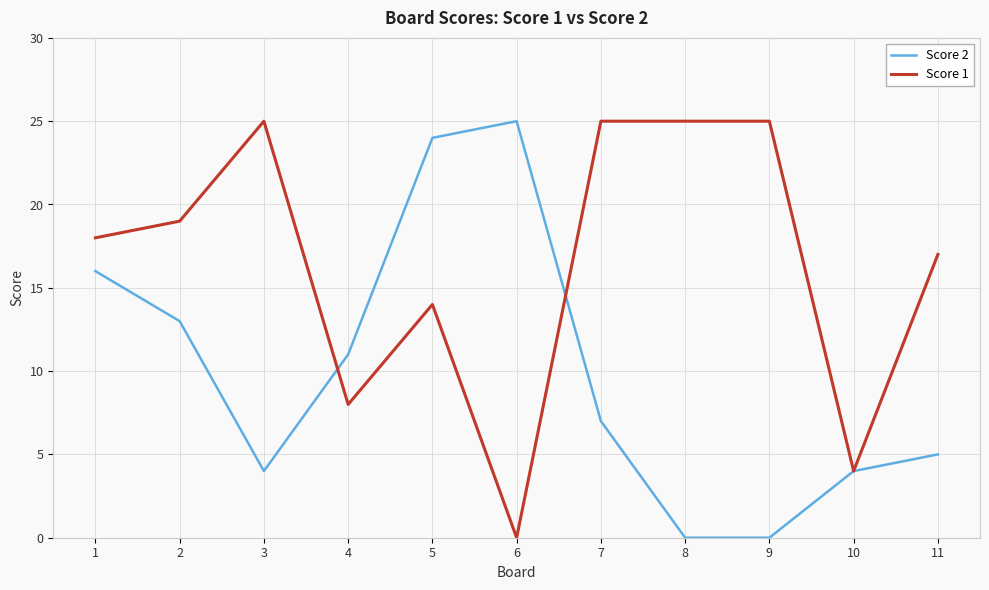

Between 3 and 7, which series saw the biggest shift?

Score 2